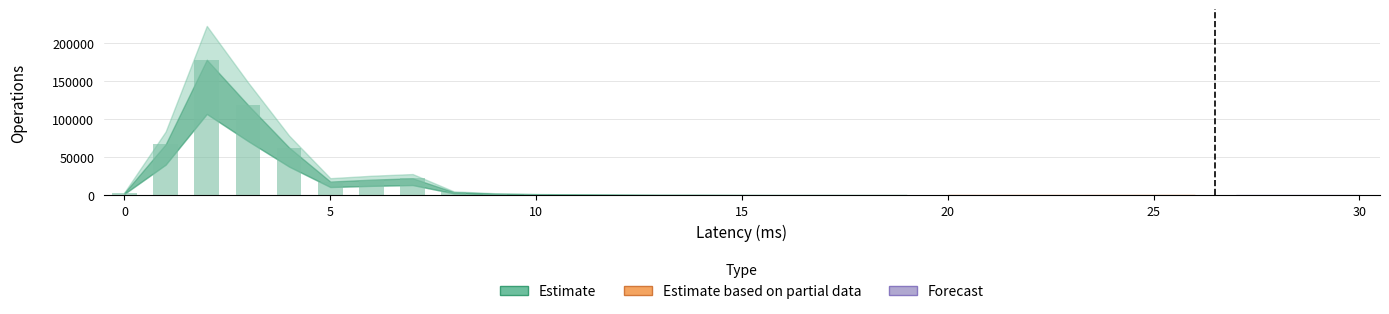

Which series has the largest total across all categories?

Estimate